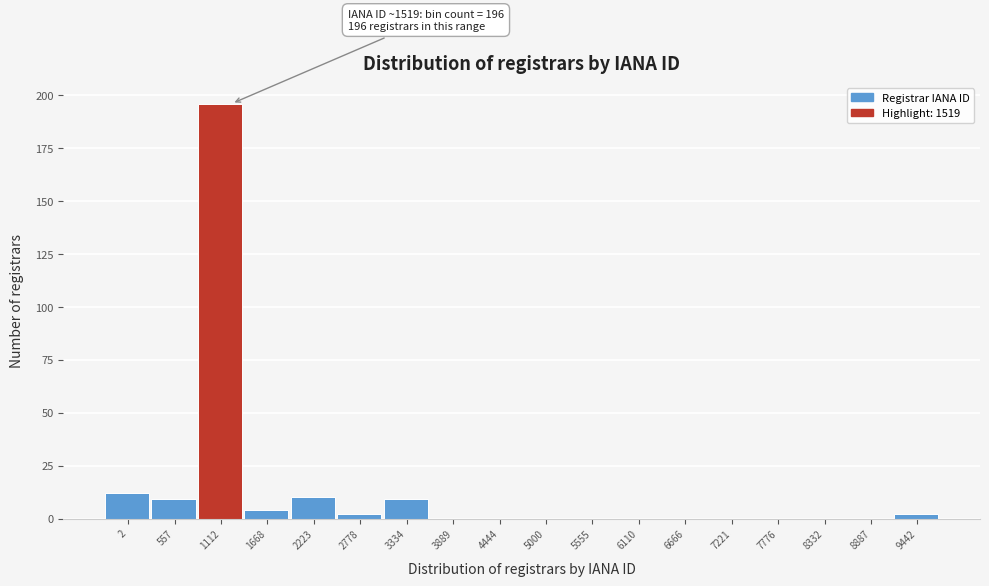

Reading left to right, what are all the values shown in this chart?

2=12	557=9	1112=196	1668=4	2223=10	2778=2	3334=9	3889=0	4444=0	5000=0	5555=0	6110=0	6666=0	7221=0	7776=0	8332=0	8887=0	9442=2